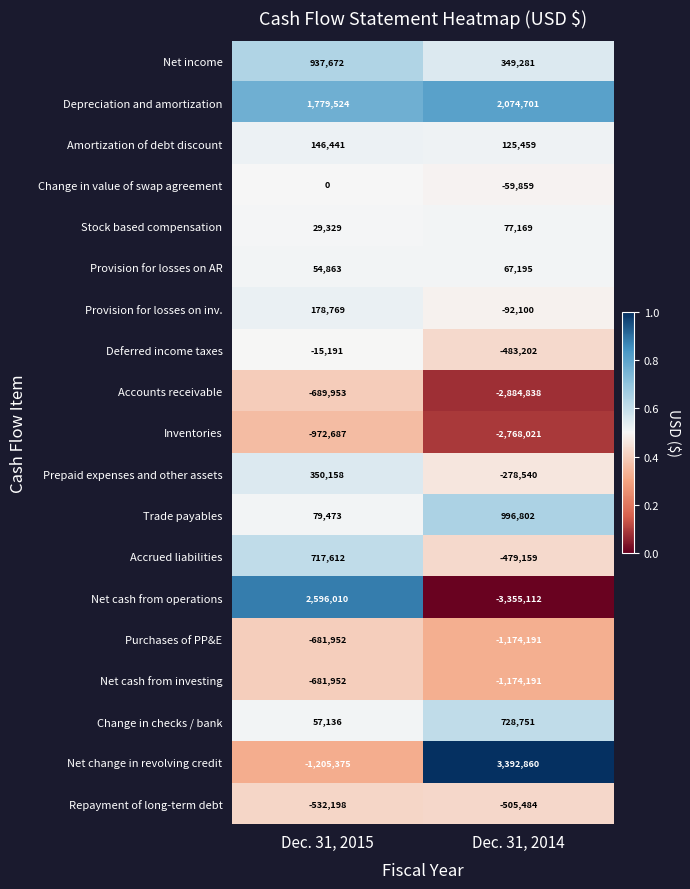

Which label corresponds to the largest value in the chart?

Dec. 31, 2014